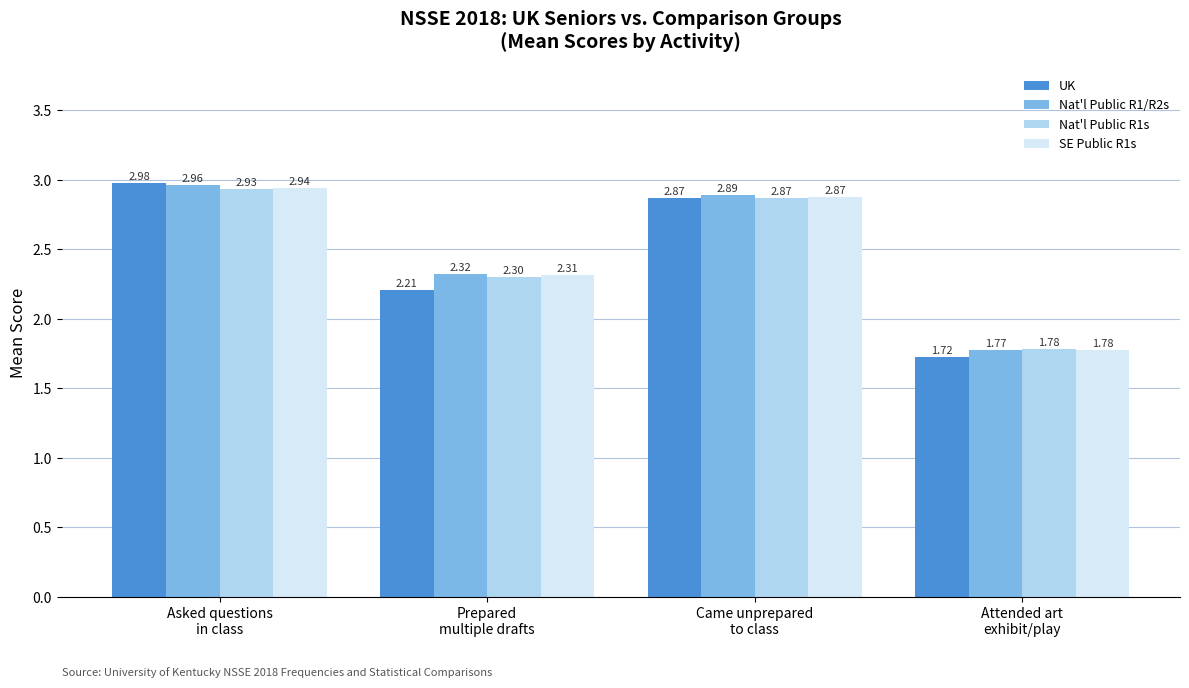

True or false: Nat'l Public R1s has a value of 2.9 at Asked questions
in class.

True